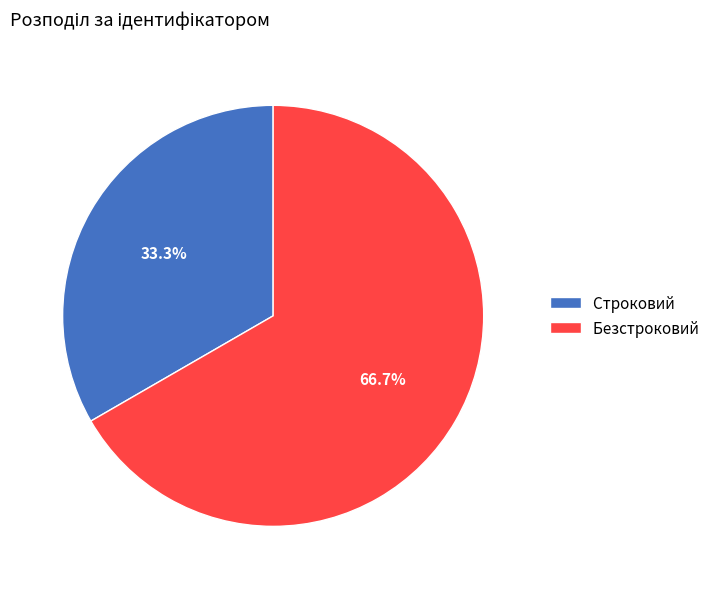

Is the sum of Строковий and Безстроковий greater than half?

Yes